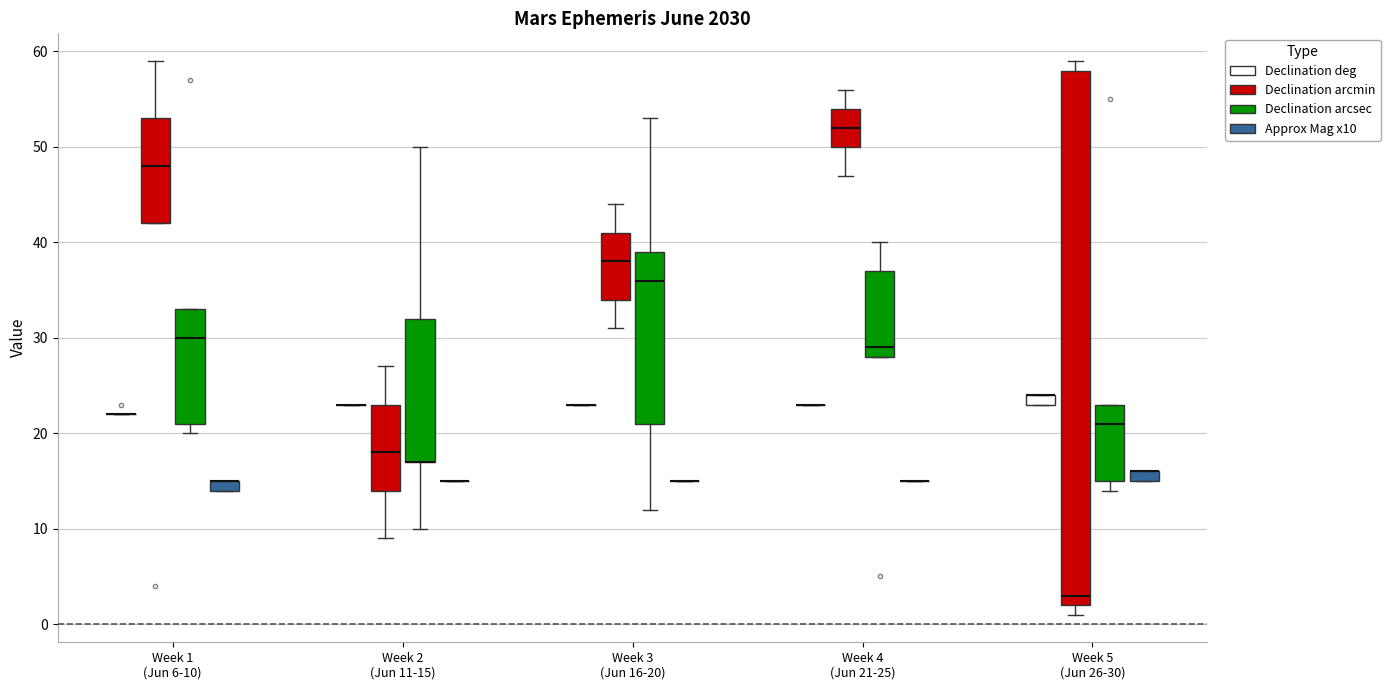

Which box is the tallest, from its lower edge to its upper edge?

Week 5 (Jun 26-30) (Declination arcmin)